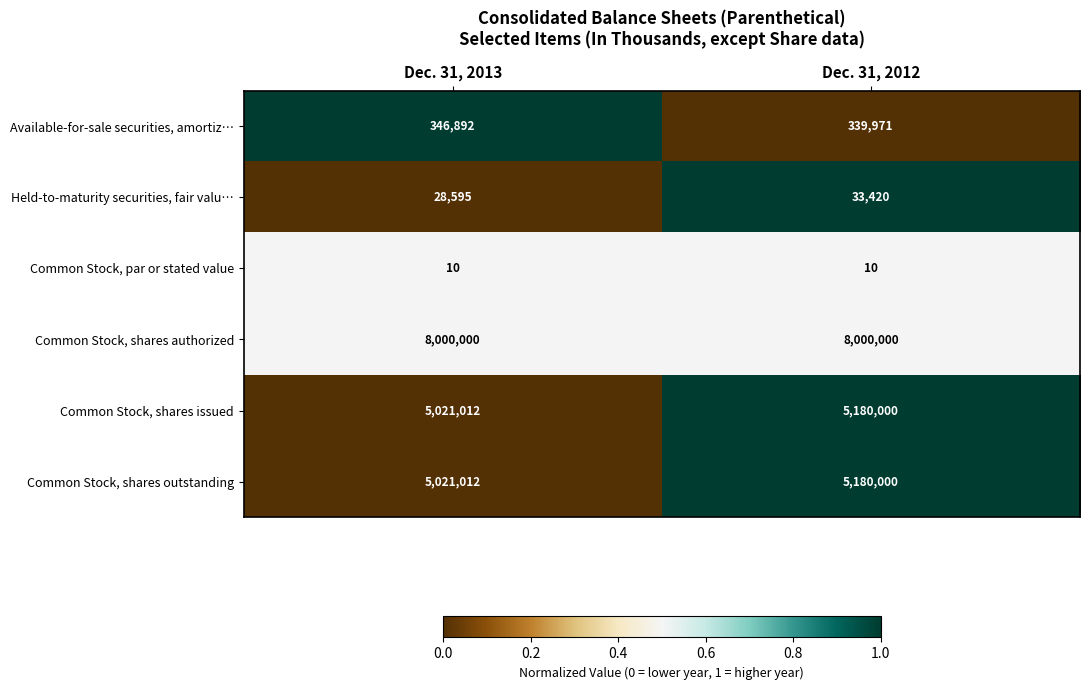

What is the approximate value of Common Stock, shares outstanding at Dec. 31, 2012?

5180000